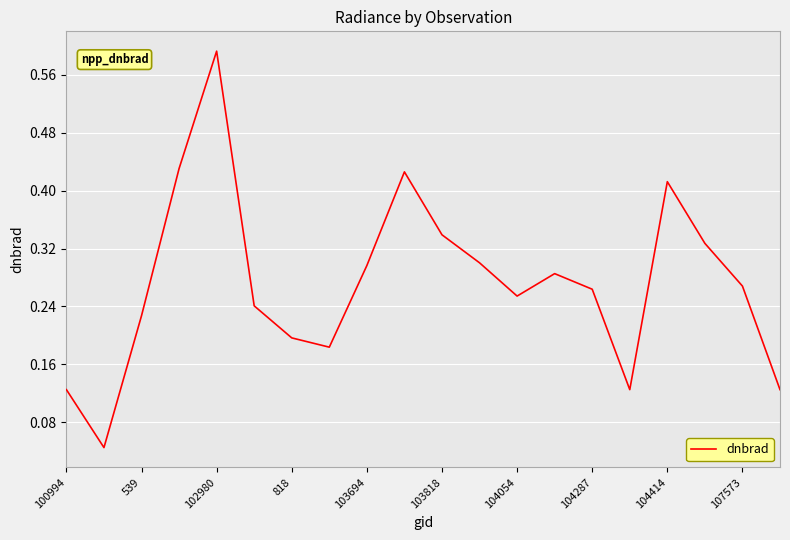

What is the difference between the maximum and minimum values?

0.5